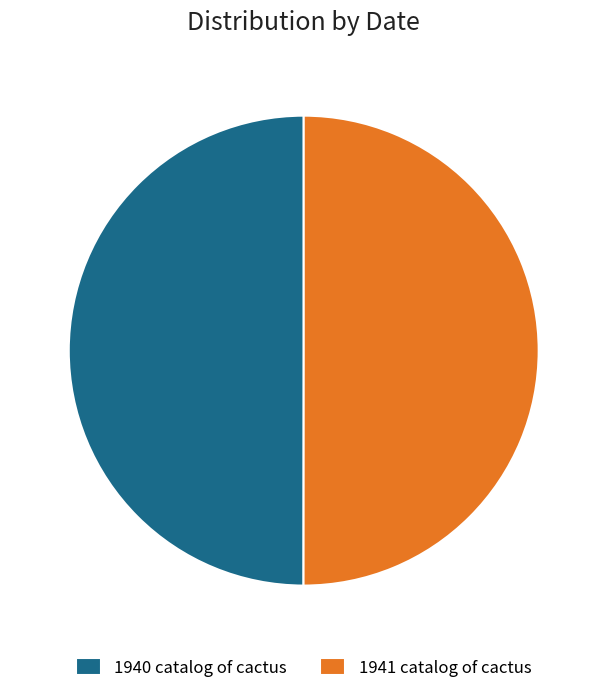

The 1940 catalog of cactus slice represents 59% of the pie. True or false?

False